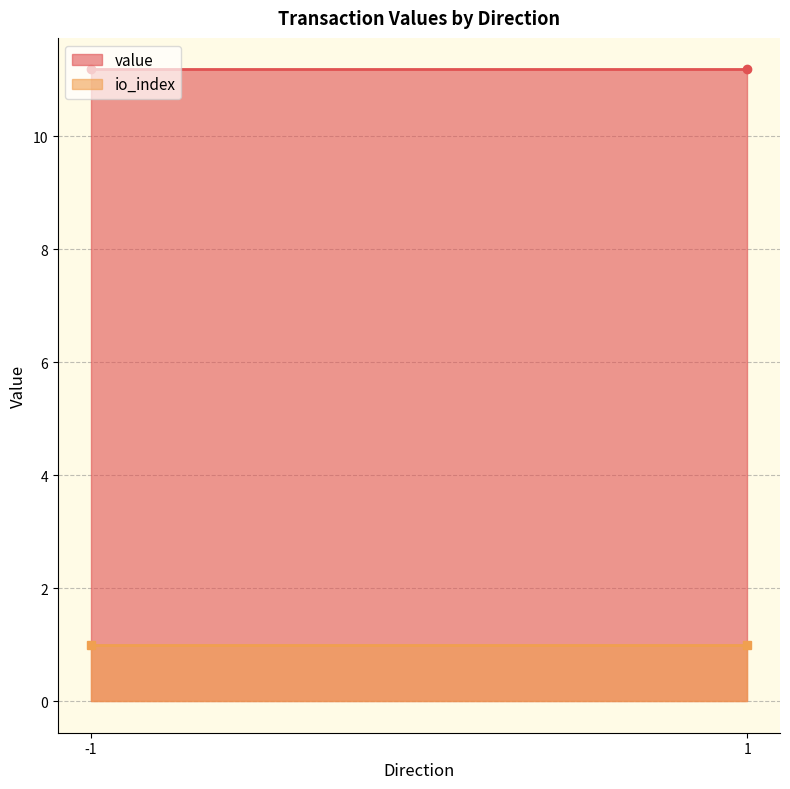

True or false: value and io_index cross at least once.

False